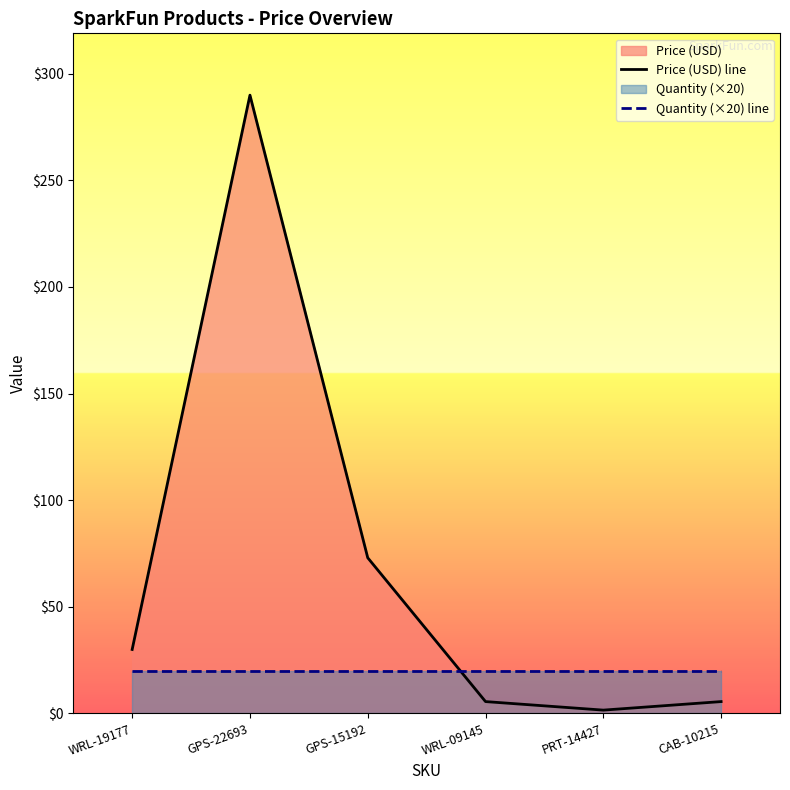

At how many categories does at least one series exceed 33?

2